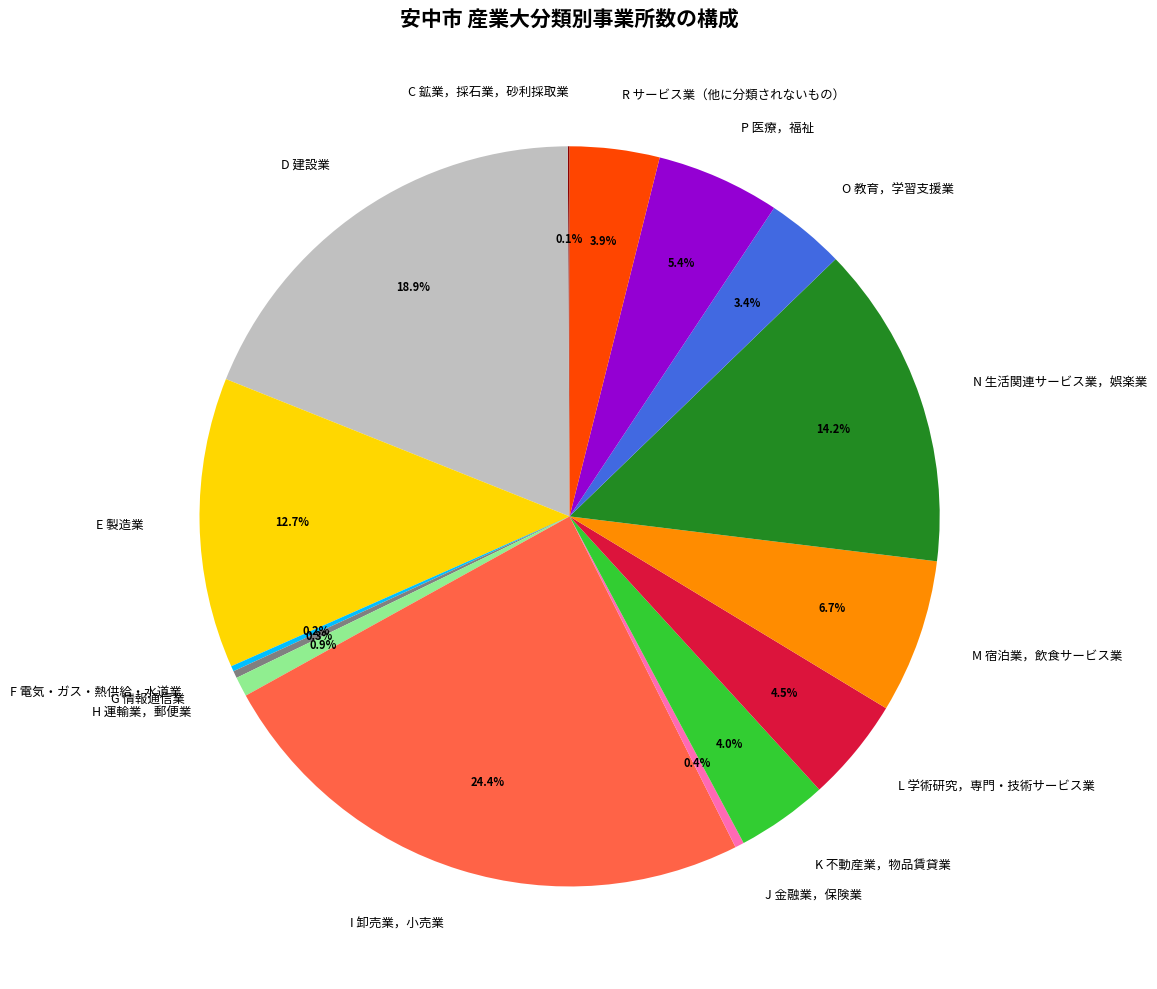

Does J 金融業，保険業 represent more than half of the total?

No